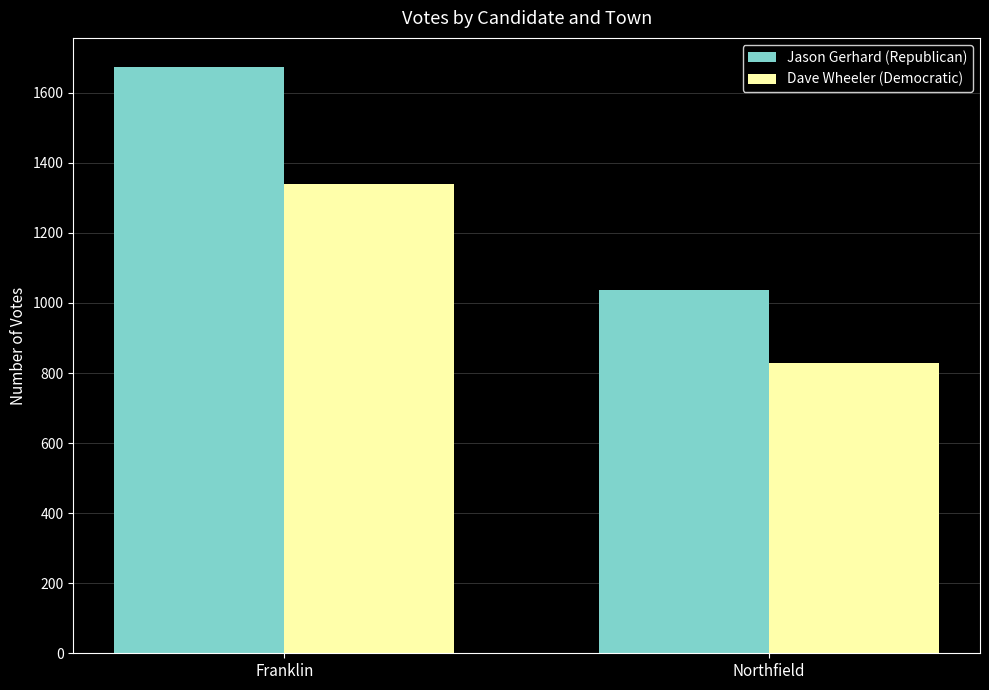

Rank the categories by Jason Gerhard (Republican) value from highest to lowest.

Franklin, Northfield